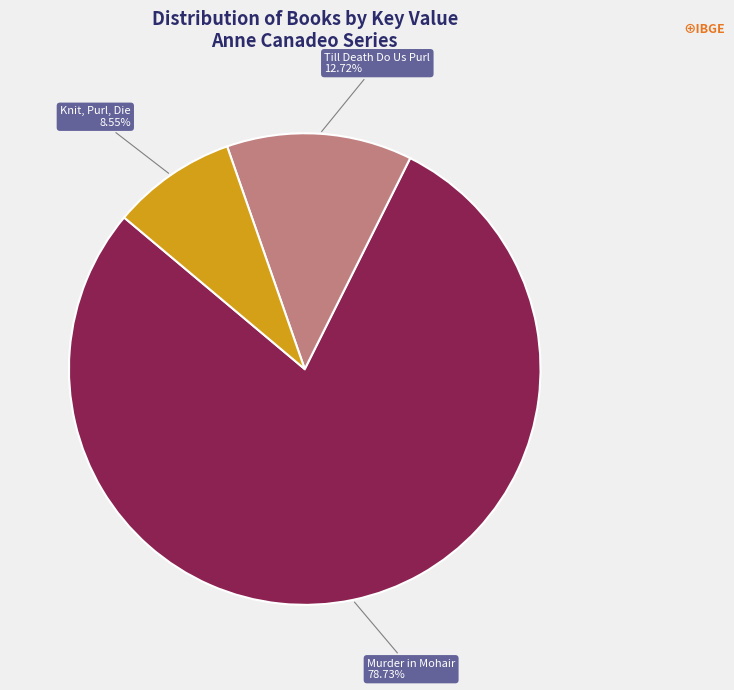

Is there a majority slice in this chart?

Yes